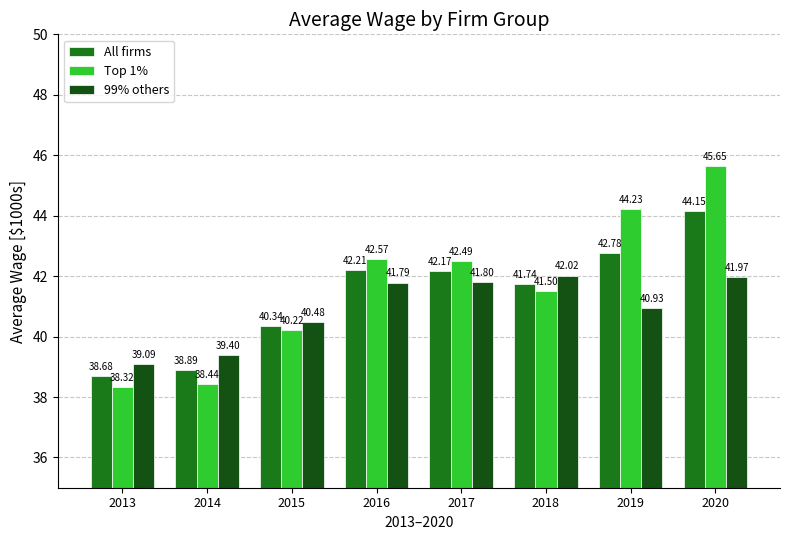

What is the average value of the Top 1% series?

41.7